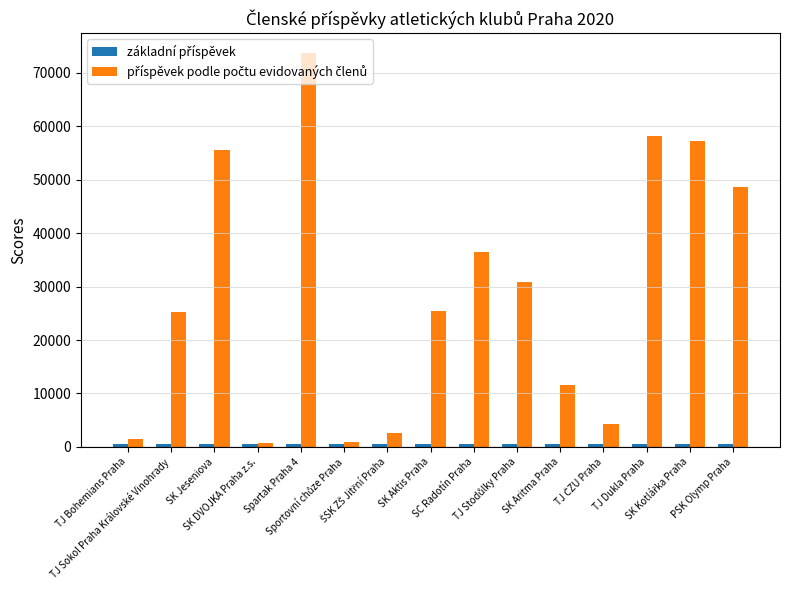

Reading left to right, extract all data points from this chart.

základní příspěvek: TJ Bohemians Praha=500	TJ Sokol Praha Královské Vinohrady=500	SK Jeseniova=500	SK DVOJKA Praha z.s.=500	Spartak Praha 4=500	Sportovní chůze Praha=500	ŠSK ZŠ Jitřní Praha=500	SK Aktis Praha=500	SC Radotín Praha=500	TJ Stodůlky Praha=500	SK Aritma Praha=500	TJ ČZU Praha=500	TJ Dukla Praha=500	SK Kotlářka Praha=500	PSK Olymp Praha=500
příspěvek podle počtu evidovaných členů: TJ Bohemians Praha=1400	TJ Sokol Praha Královské Vinohrady=25300	SK Jeseniova=55600	SK DVOJKA Praha z.s.=700	Spartak Praha 4=73700	Sportovní chůze Praha=1000	ŠSK ZŠ Jitřní Praha=2600	SK Aktis Praha=25400	SC Radotín Praha=36400	TJ Stodůlky Praha=30800	SK Aritma Praha=11500	TJ ČZU Praha=4300	TJ Dukla Praha=58100	SK Kotlářka Praha=57300	PSK Olymp Praha=48700